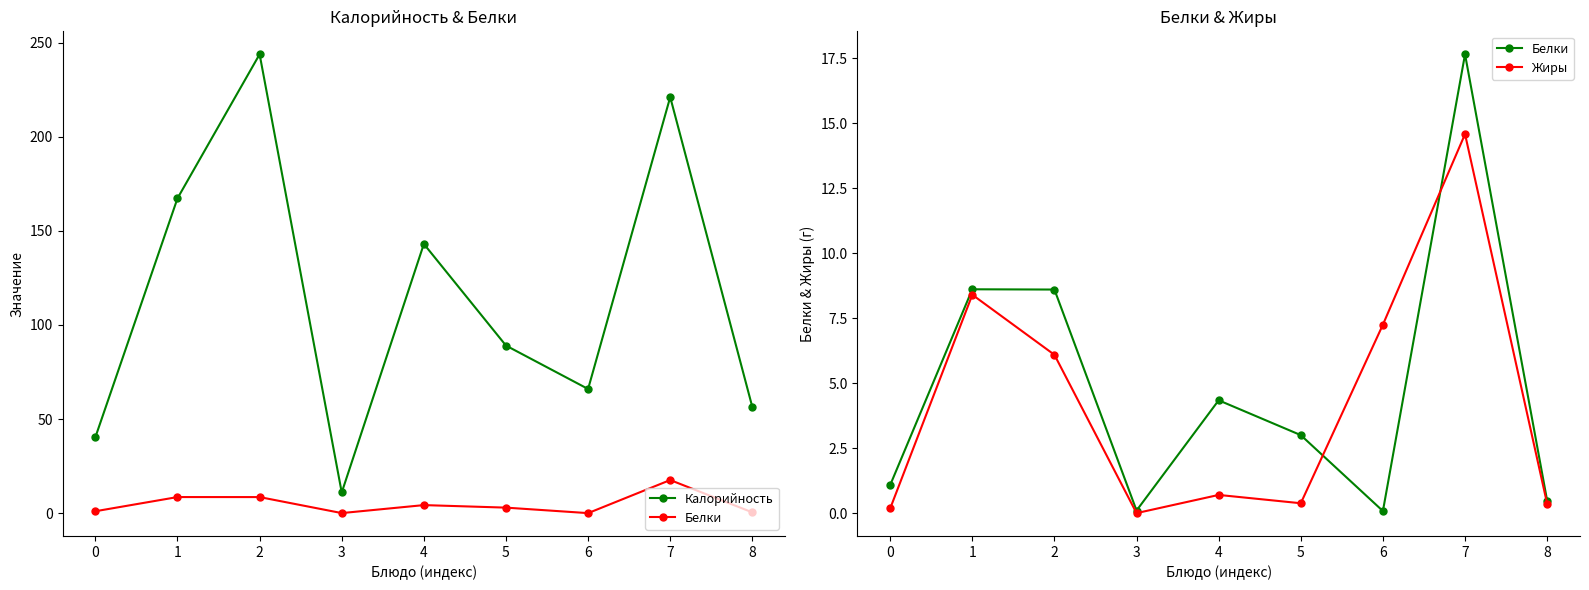

Reading left to right, transcribe all the data shown in this chart.

Калорийность: 40.4	167.2	243.8	11.0	143.0	89.1	66.0	221.0	56.4
Белки: 1.1	8.6	8.6	0.1	4.3	3.0	0.1	17.6	0.5
Жиры: 0.2	8.4	6.1	0.0	0.7	0.4	7.2	14.6	0.4